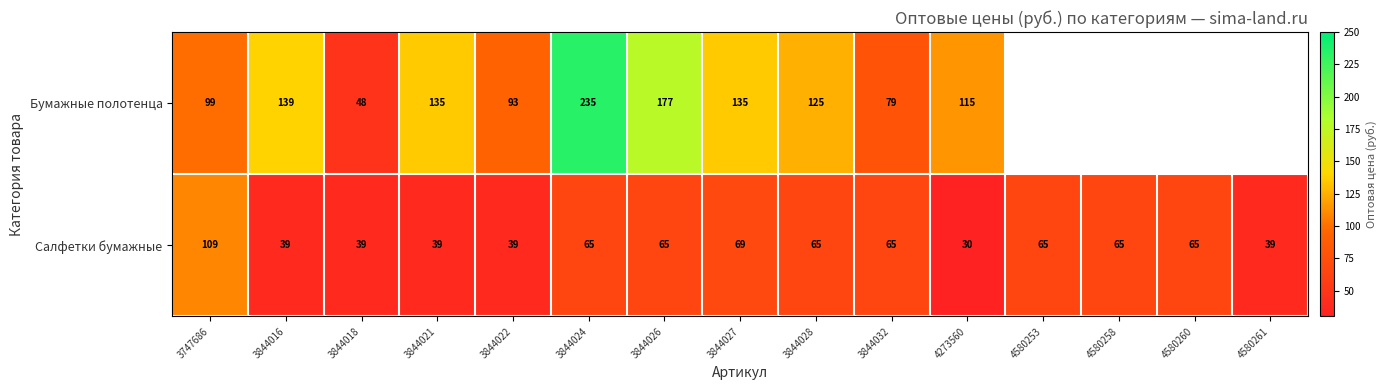

The Бумажные полотенца series shows 235 at 3844024. True or false?

True